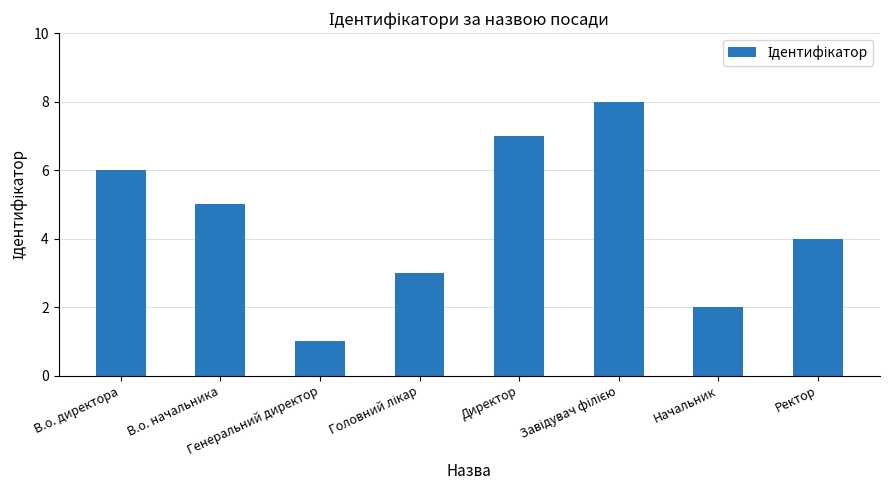

At which label does the data first exceed 5?

В.о. директора